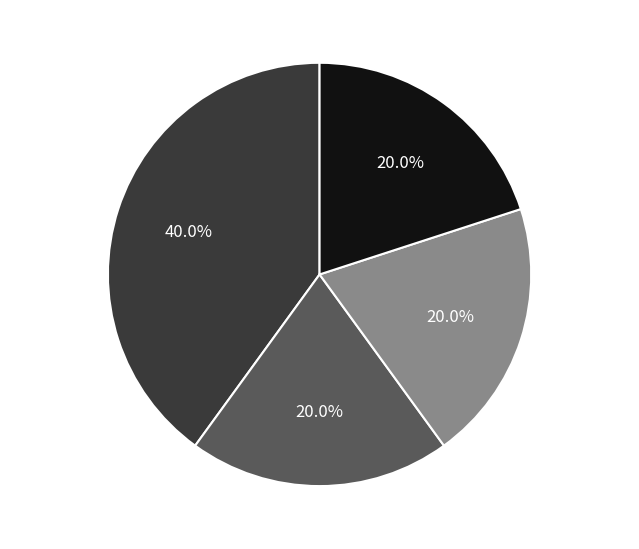

To the nearest percent, what is the combined percentage of 600105.4.4 and 600105.4.1?

60%